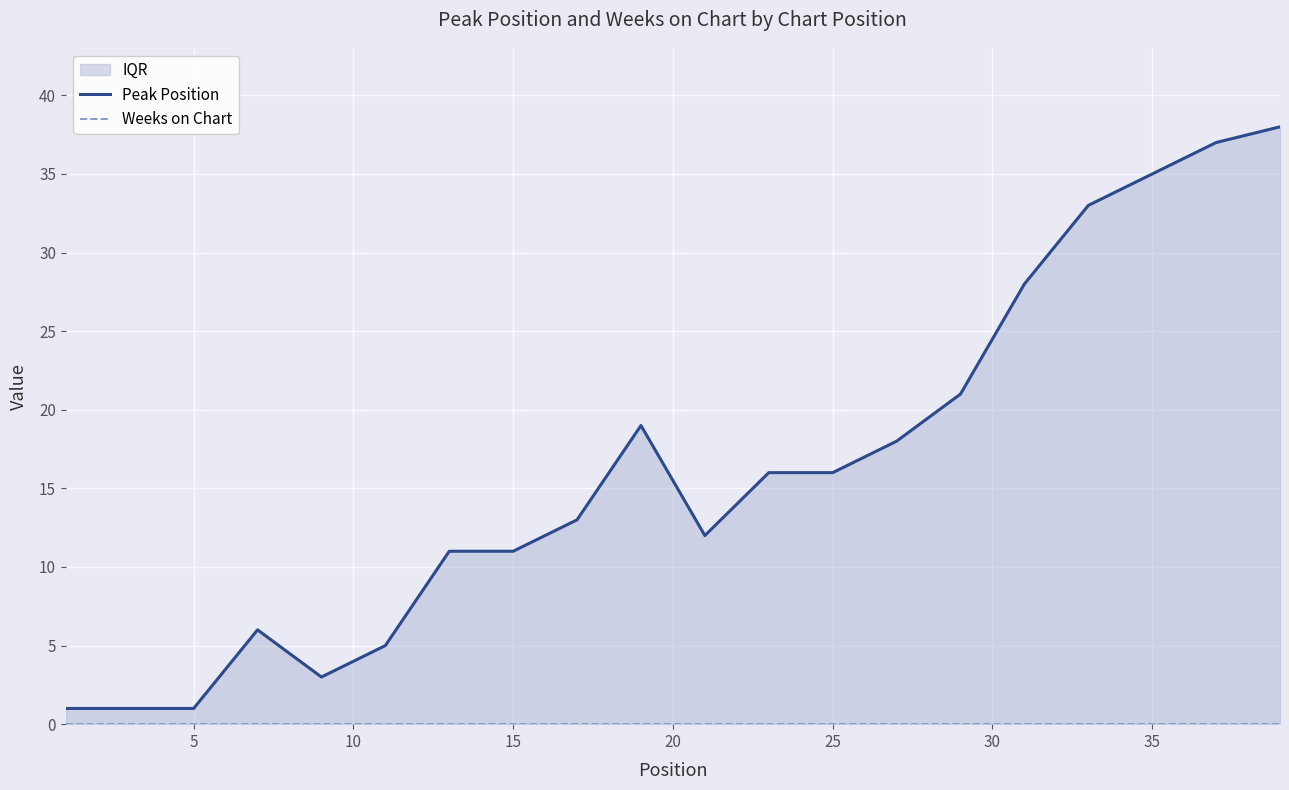

True or false: Weeks on Chart and Peak Position cross at least once.

False